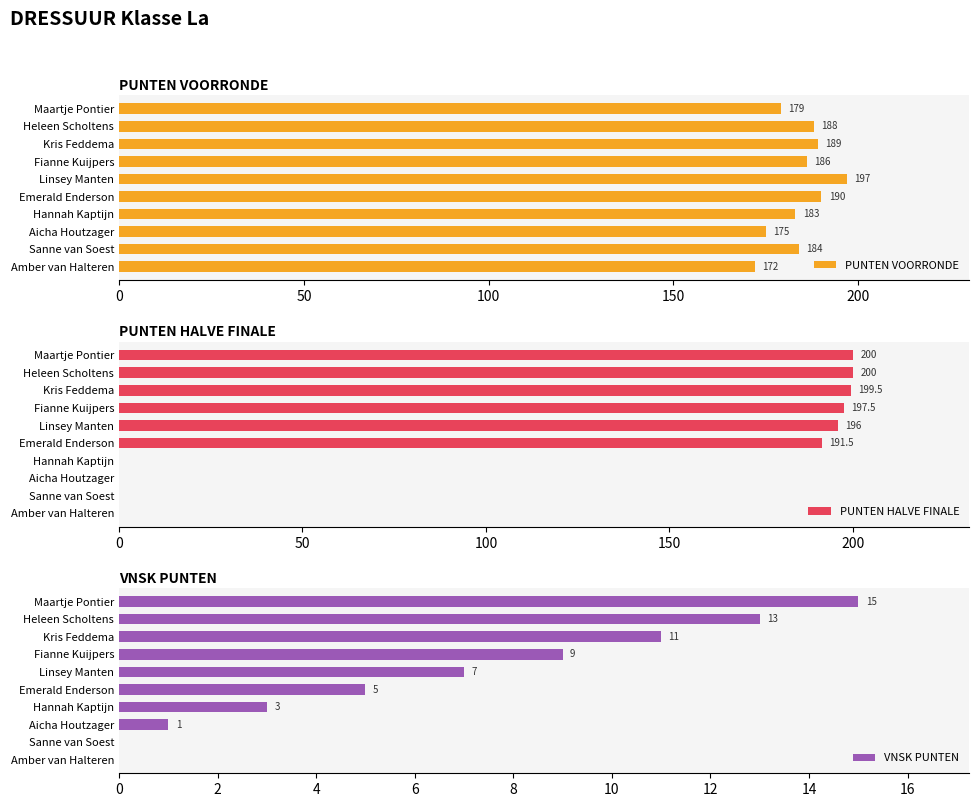

The value of PUNTEN VOORRONDE at Hannah Kaptijn is 126. True or false?

False